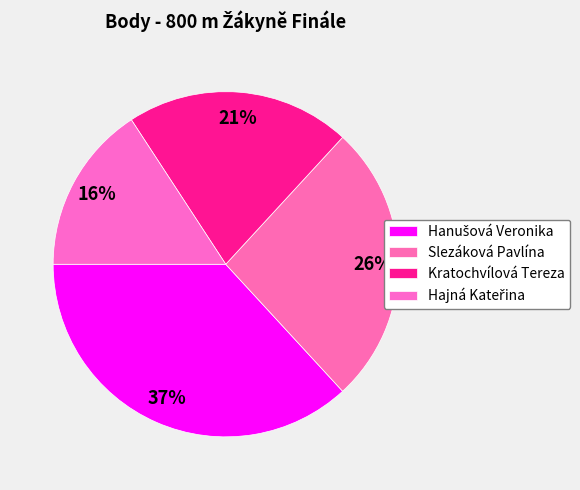

To the nearest percent, what is the average slice percentage?

25%